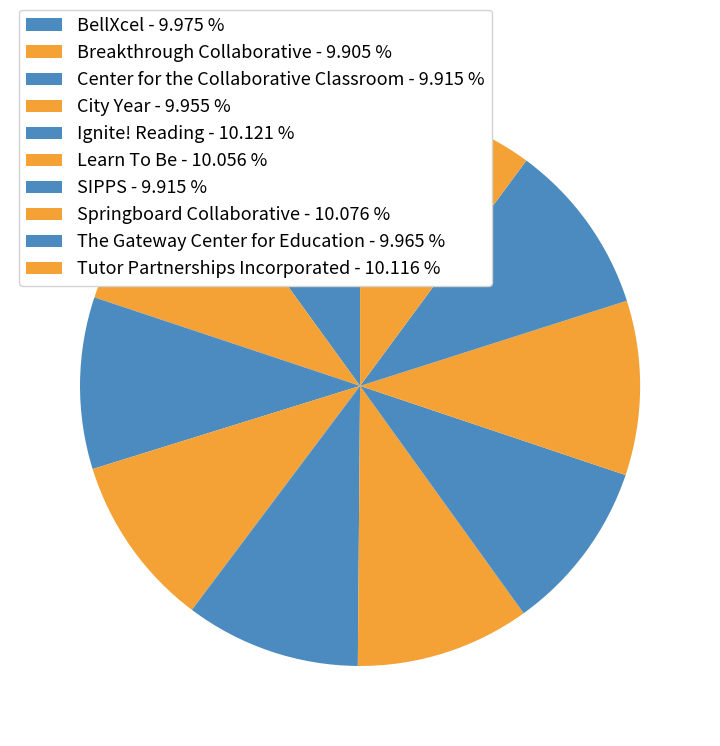

How many segments does this pie chart have?

10